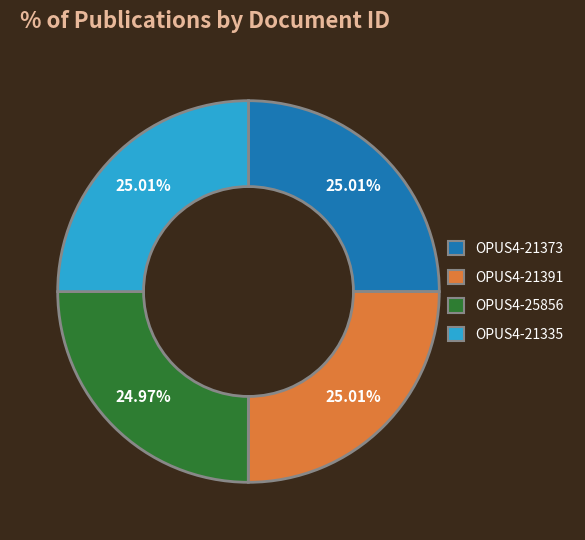

How many segments does this pie chart have?

4